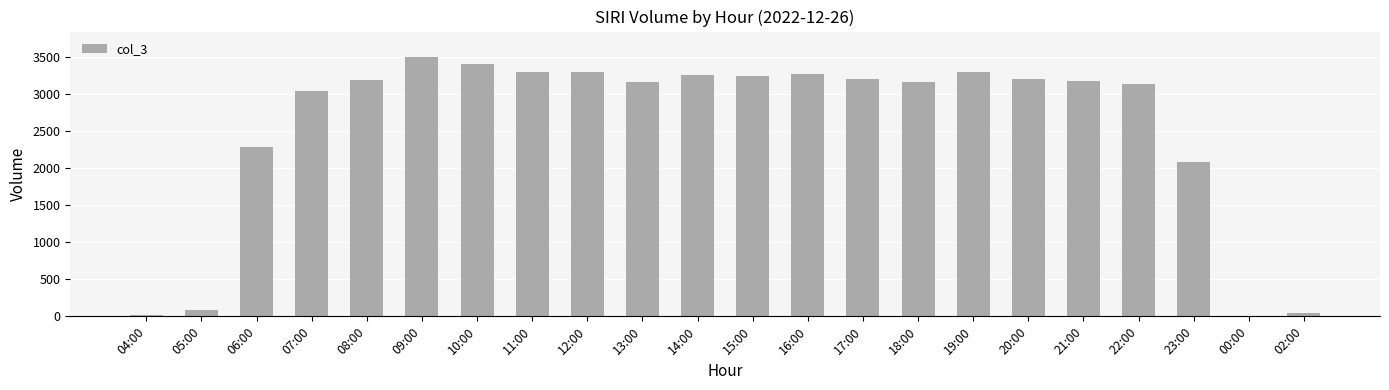

What is the sum of all values?

56302